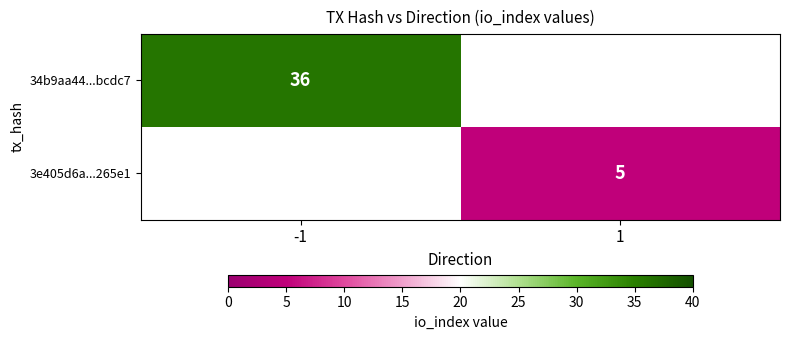

At how many categories does at least one series exceed 19?

1